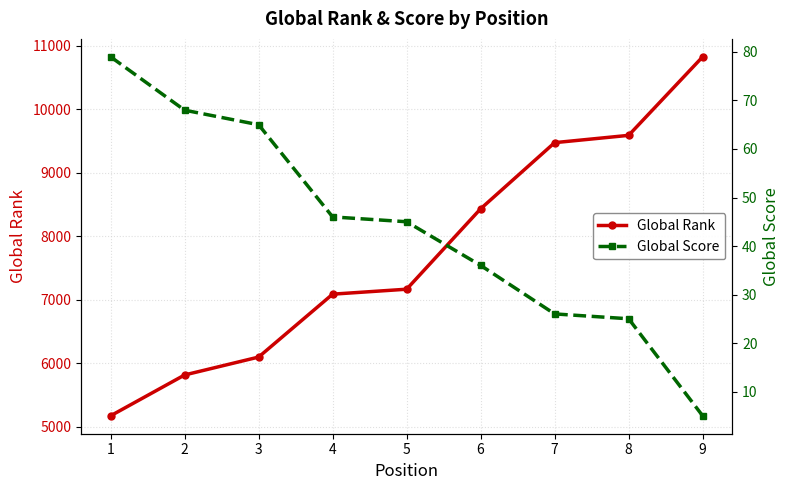

Which series has the largest total across all categories?

Global Rank